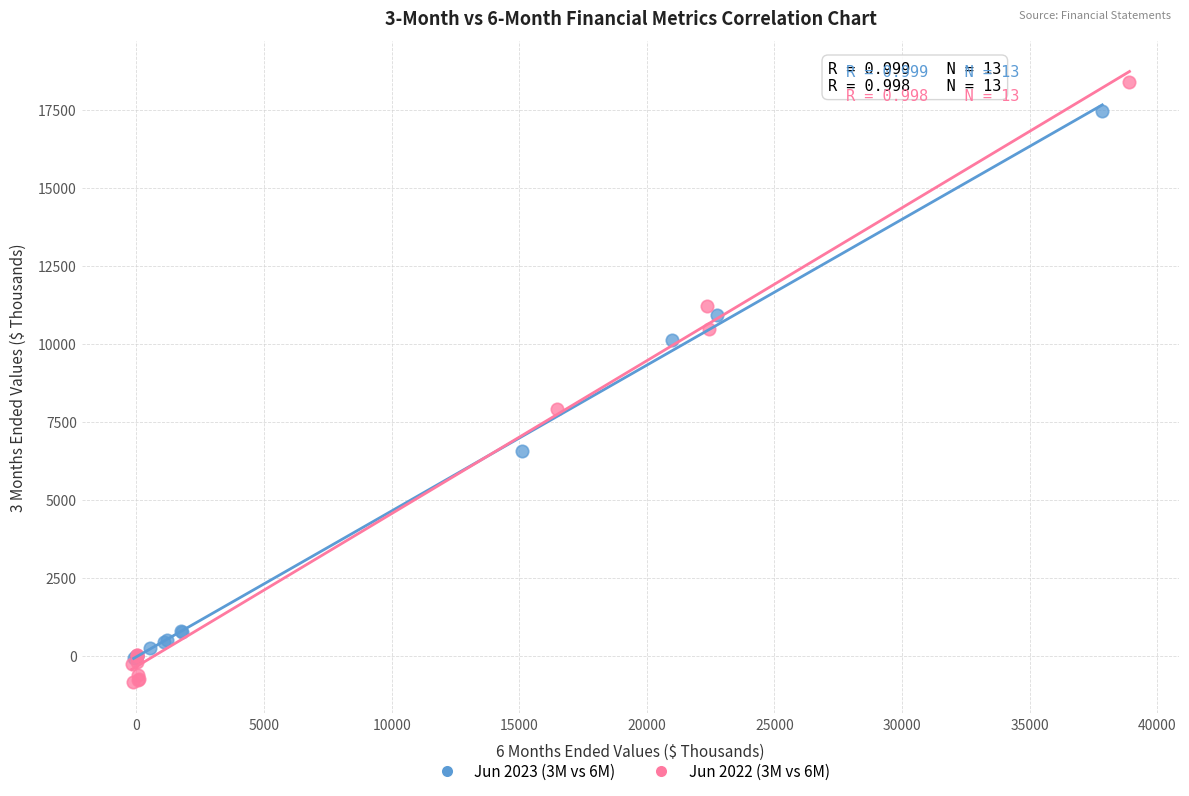

Which series contains the highest Y value?

Jun 2022 (3M vs 6M)